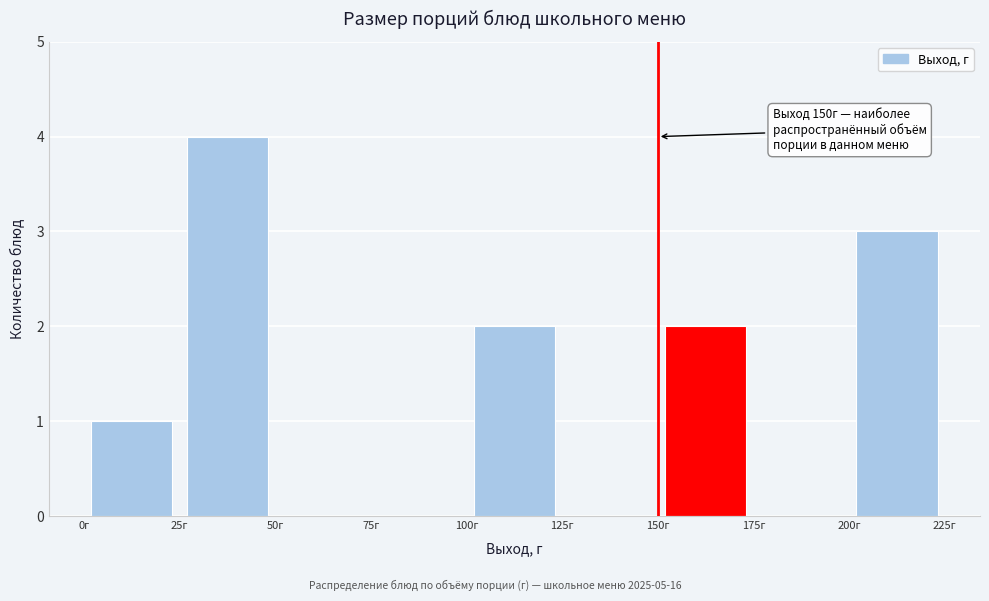

Which range on the x-axis has the tallest bar?

25 to 50